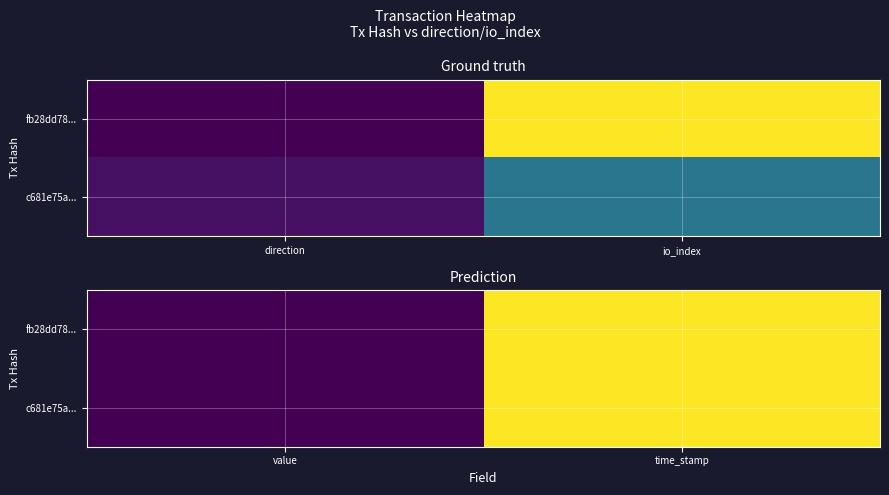

Is the value of fb28dd78... at value greater than the value of c681e75a... at time_stamp?

No